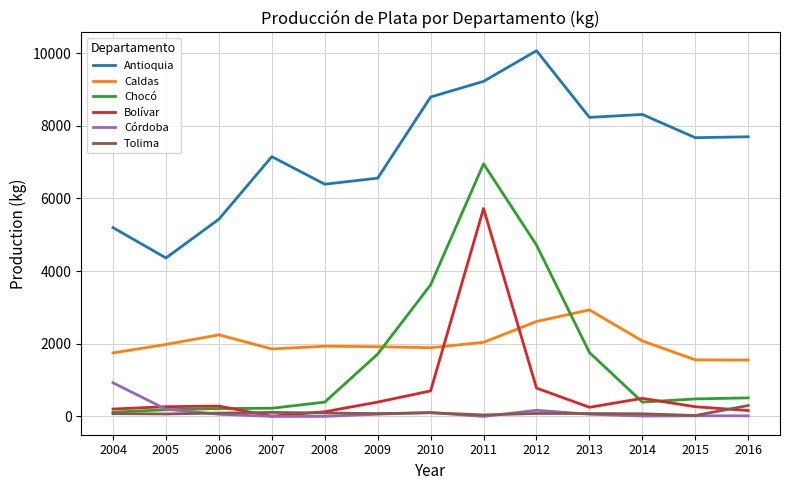

In Bolívar, how many points are lower than both neighbors (excluding endpoints)?

2